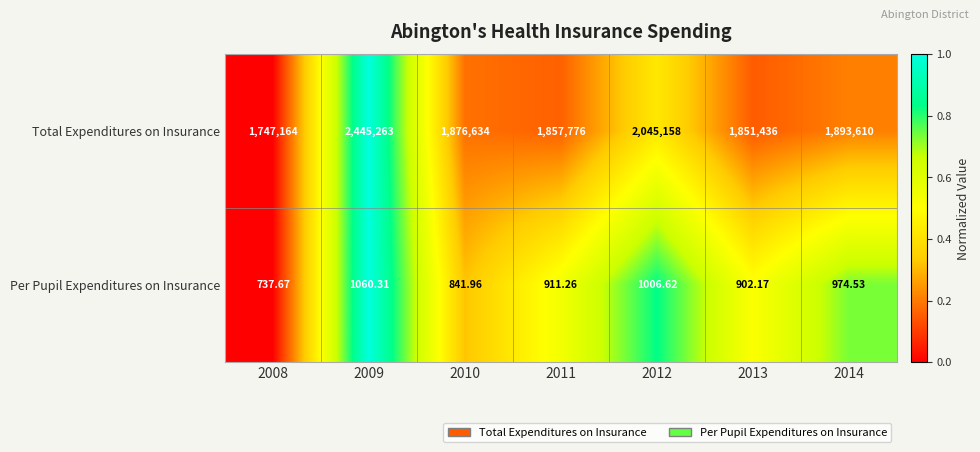

Rank the series at 2009 from lowest to highest value.

Per Pupil Expenditures on Insurance, Total Expenditures on Insurance